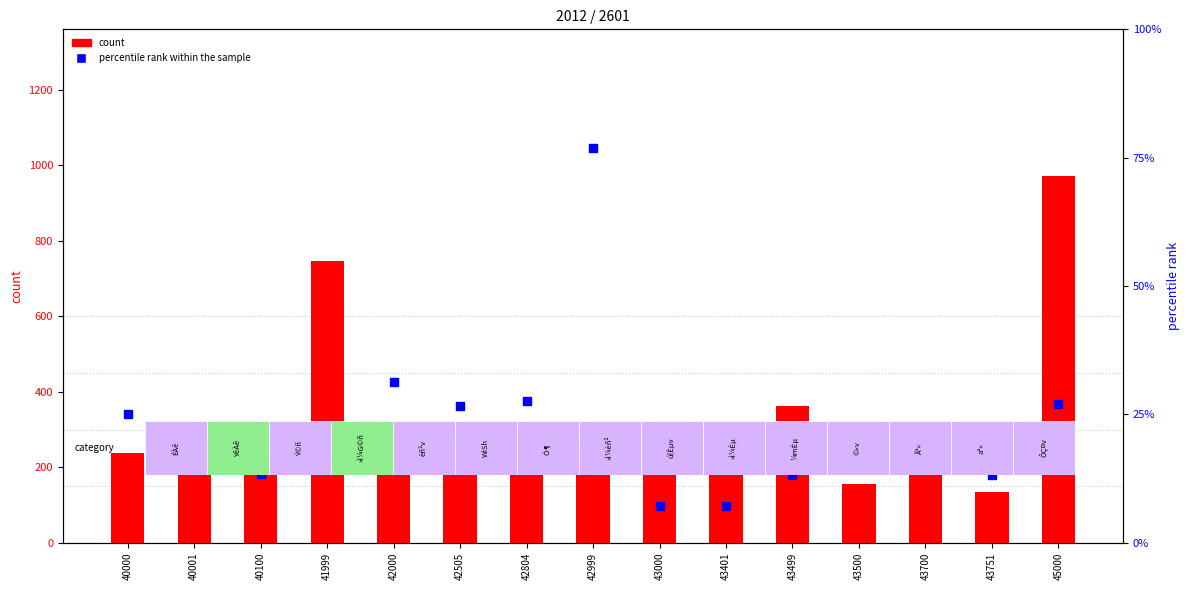

At how many categories does at least one series exceed 214?

10